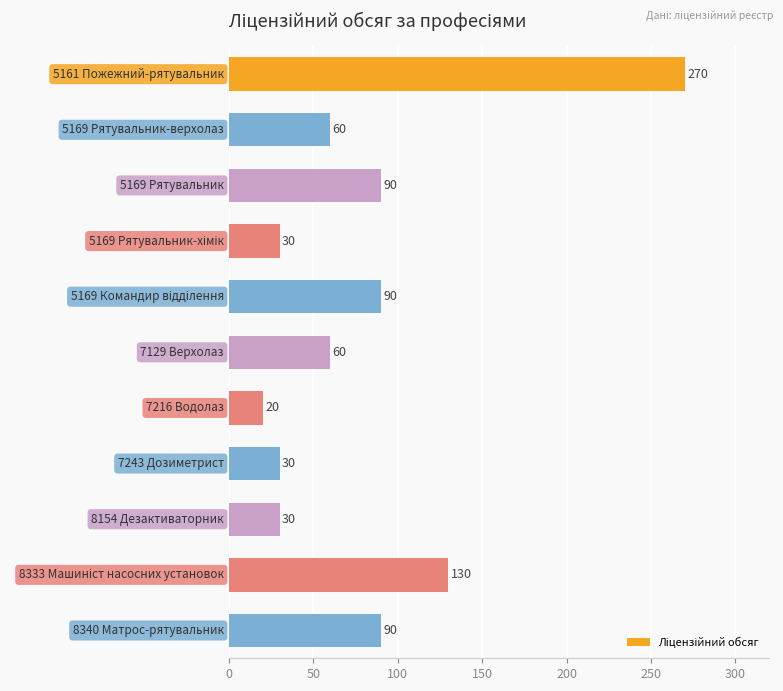

What is the sum of all values?

900